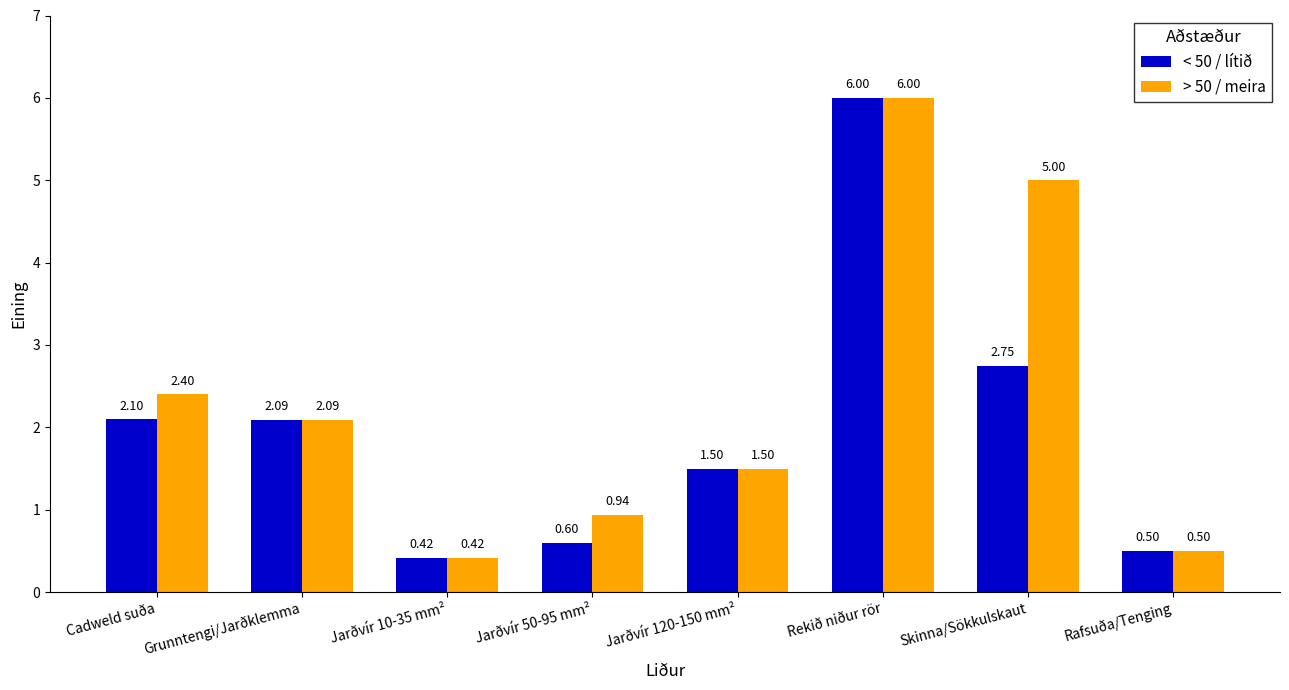

What is the difference between the maximum and minimum values in the < 50 / lítið series?

5.6